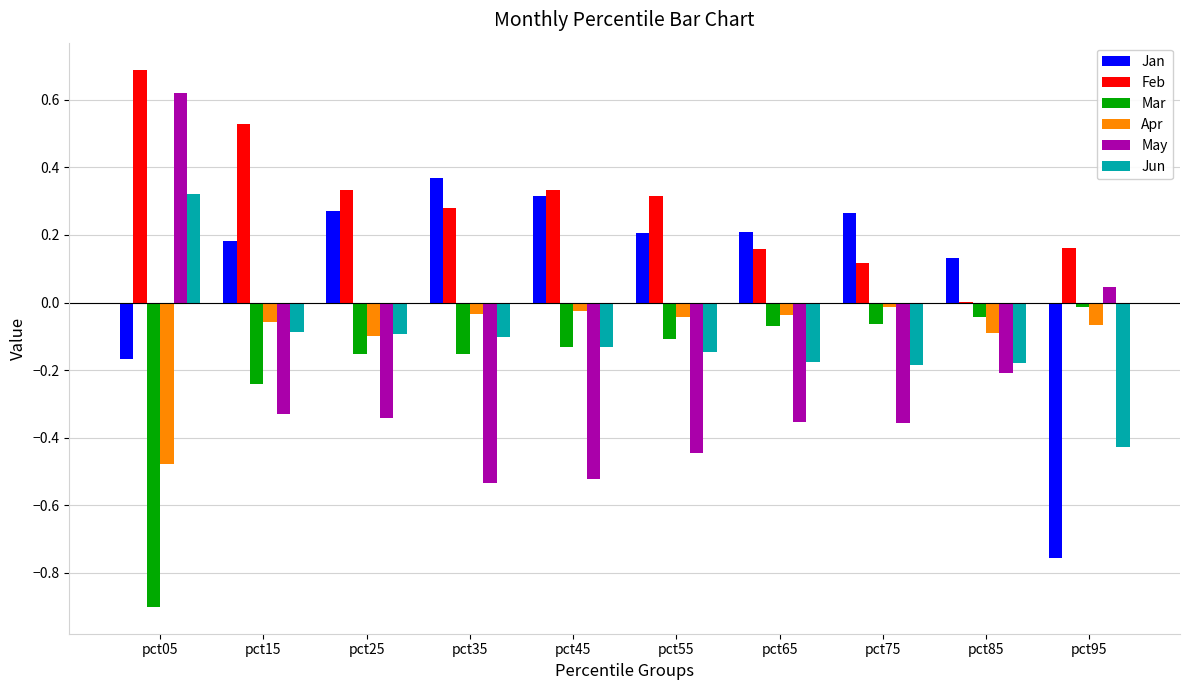

True or false: Mar has a value of -0.1 at pct55.

True